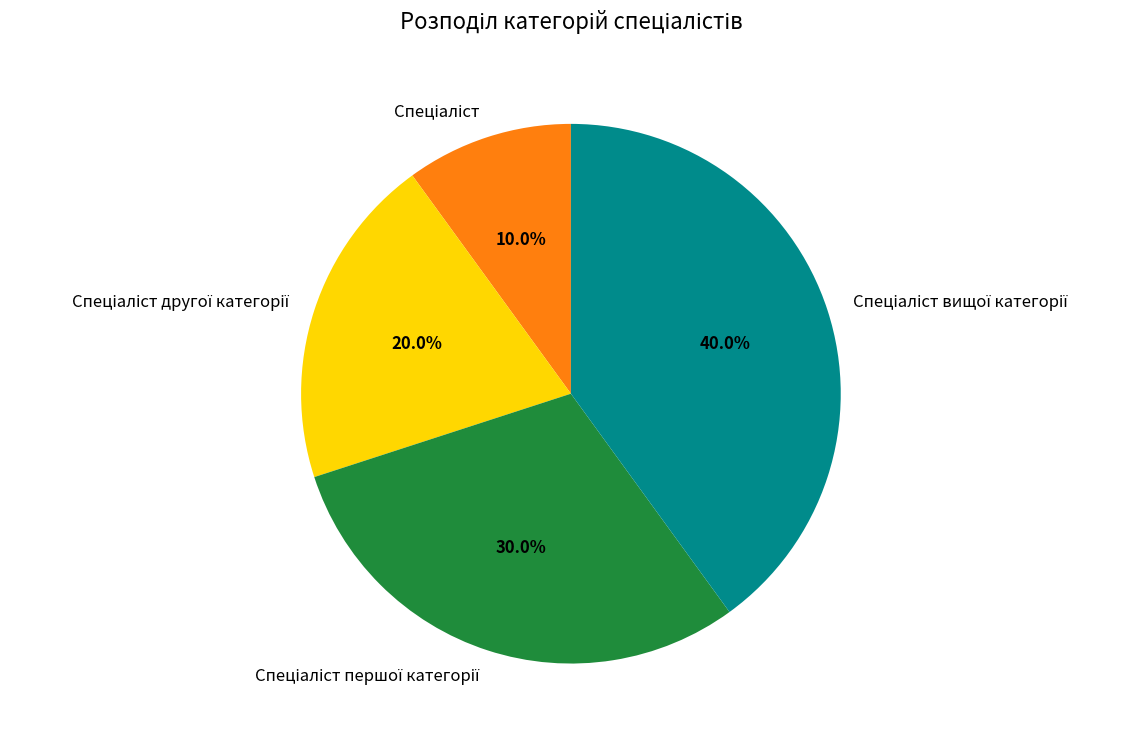

Is there any slice that represents more than half of the pie?

No